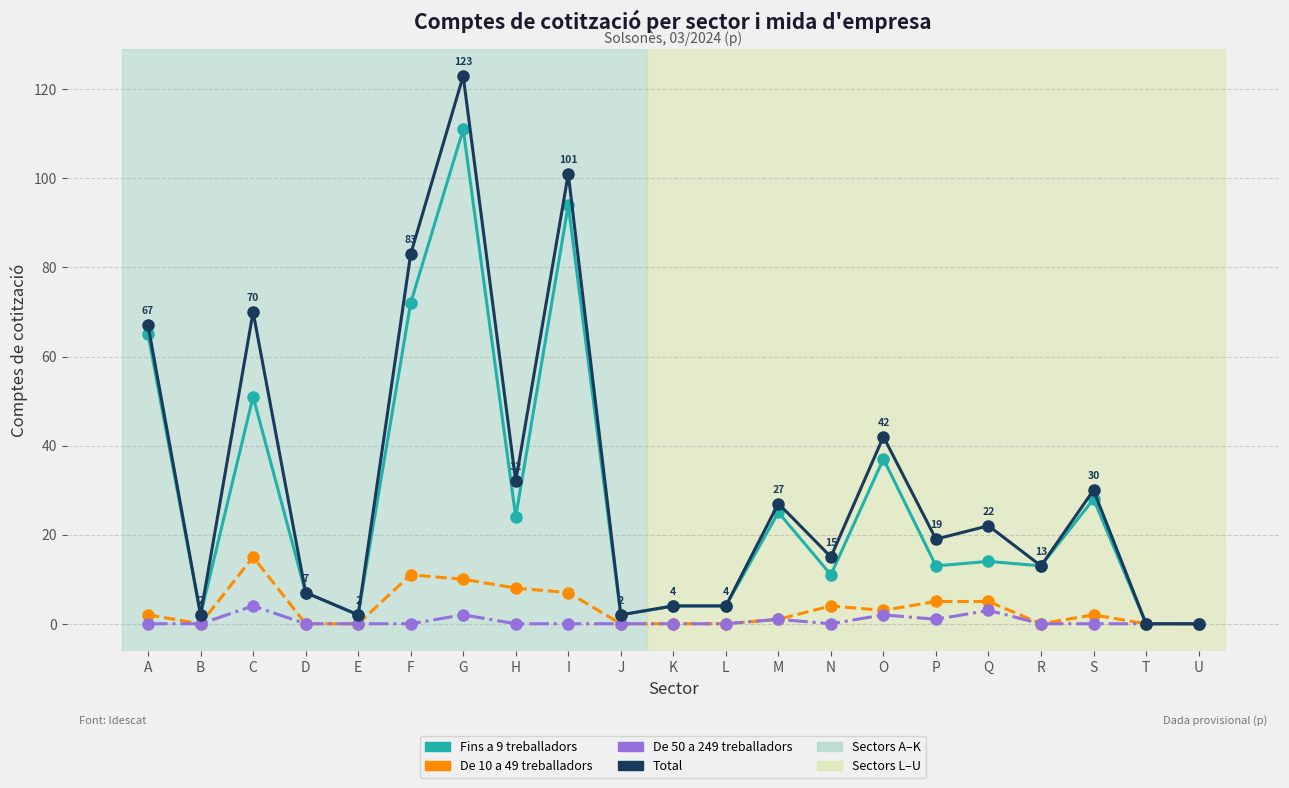

At which category is the sum across all series the highest?

G